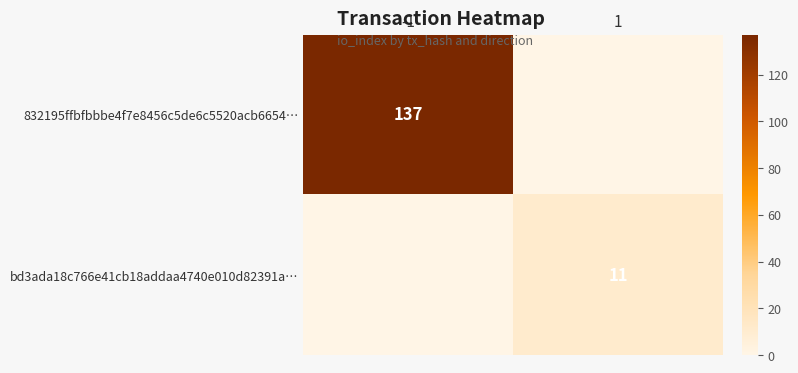

The bd3ada18c766e41cb18addaa4740e010d82391a… series shows 19 at 1. True or false?

False